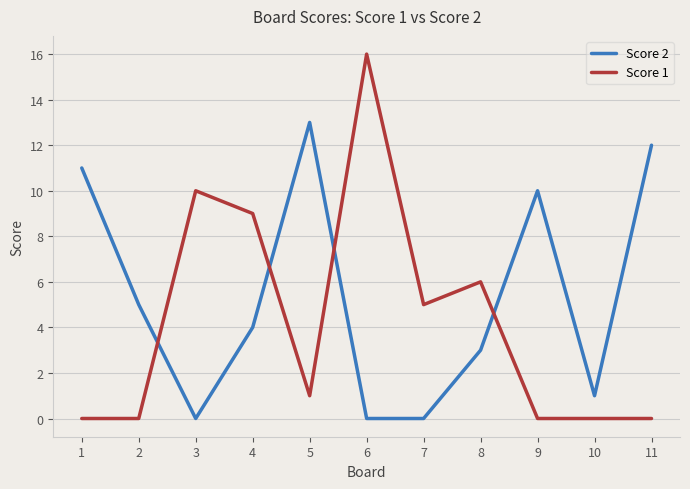

What is the sum of all Score 1 values?

47